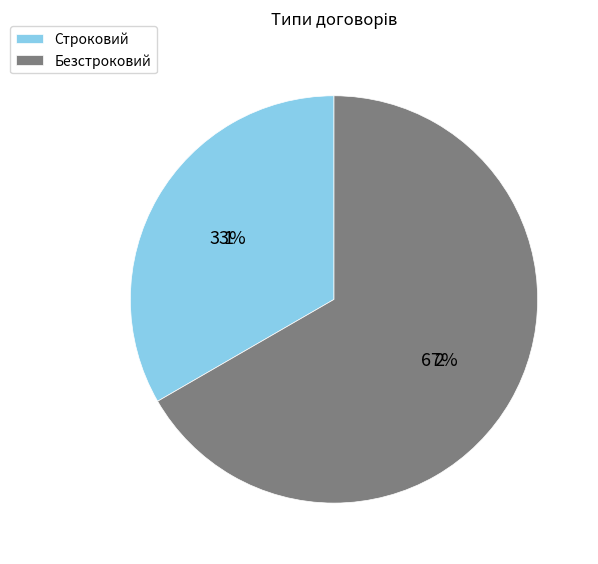

Which slice represents more than half of the pie?

Безстроковий